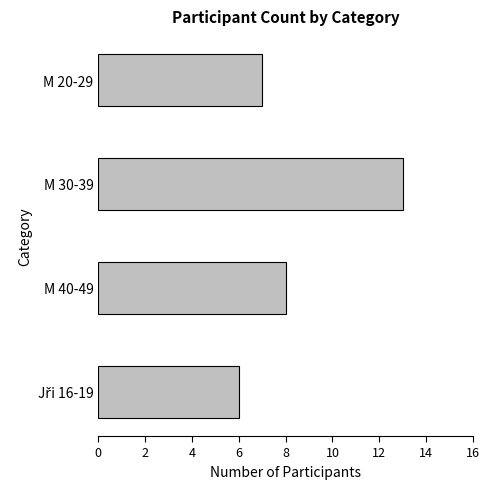

Read the value at M 30-39.

13